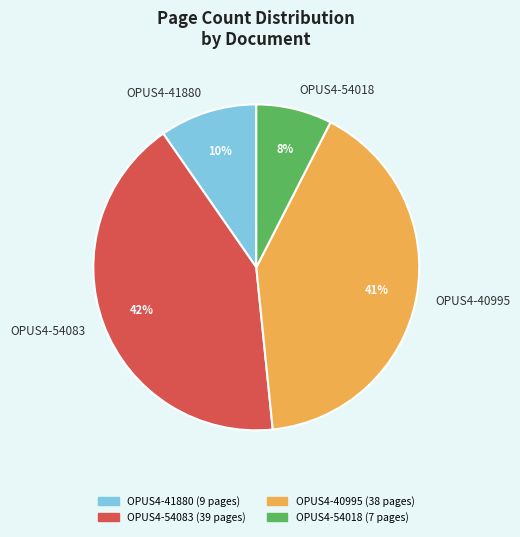

Rank the categories by value from lowest to highest.

OPUS4-54018, OPUS4-41880, OPUS4-40995, OPUS4-54083